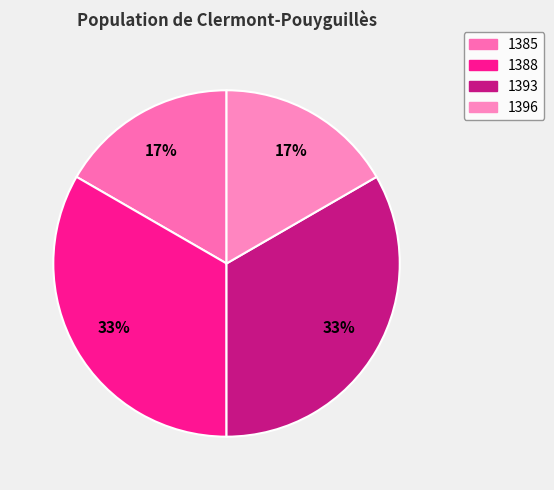

To the nearest percent, what is the average slice percentage?

25%